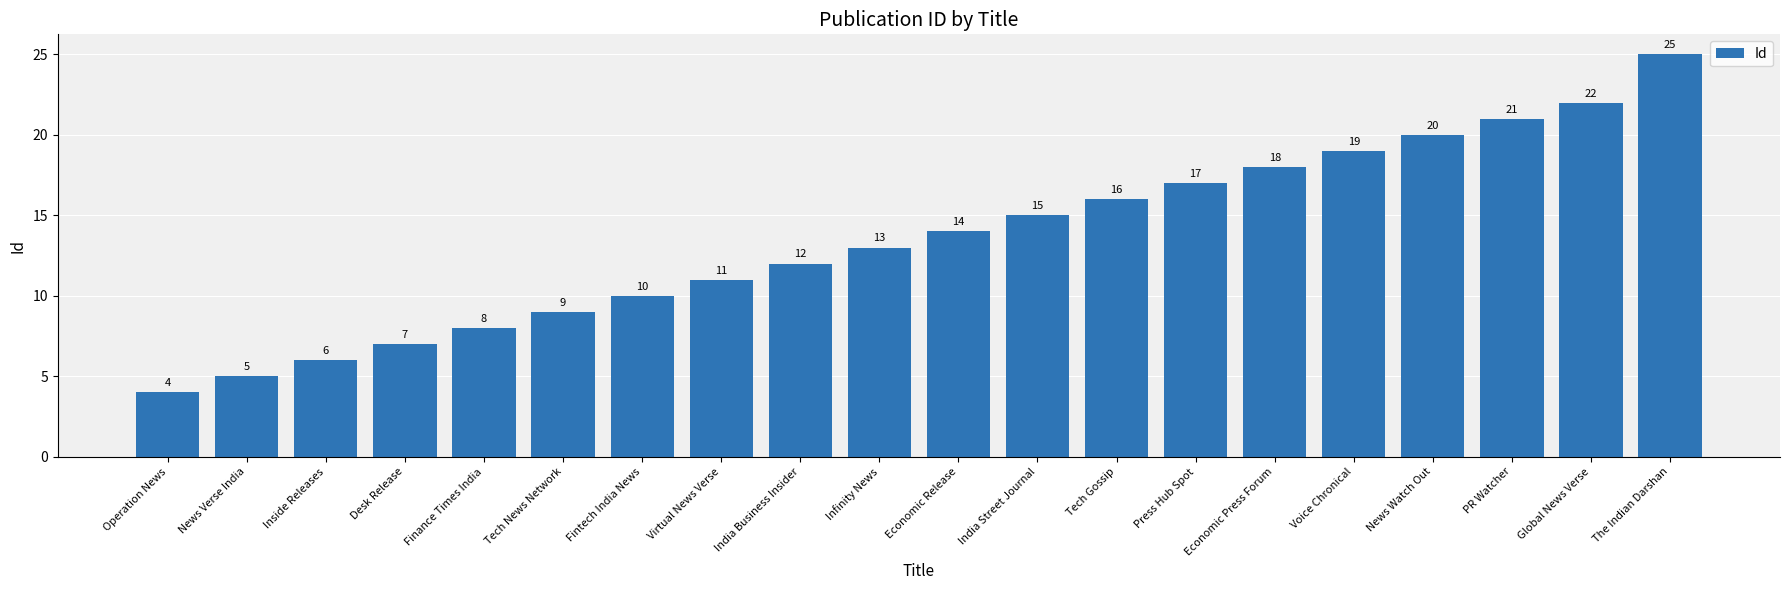

Reading left to right, transcribe all the data shown in this chart.

4	5	6	7	8	9	10	11	12	13	14	15	16	17	18	19	20	21	22	25